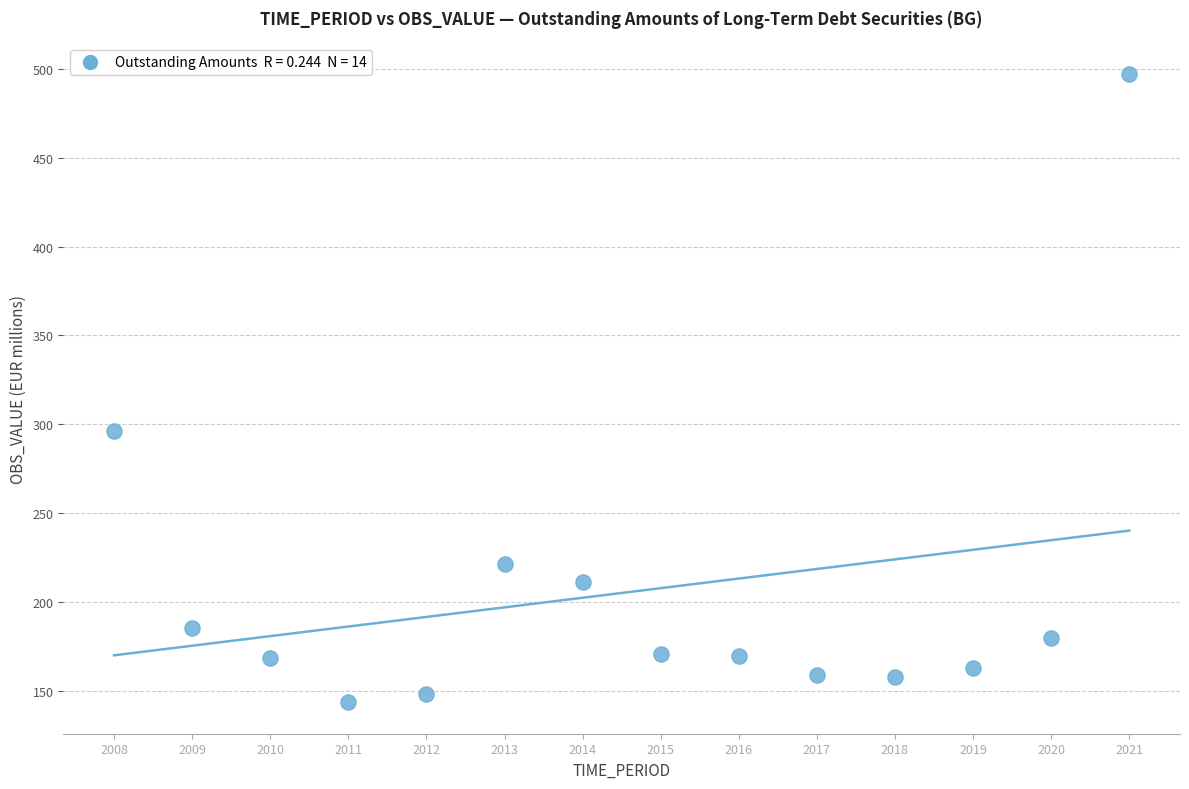

What Y value in the scatter plot is closest to 320?

296.3